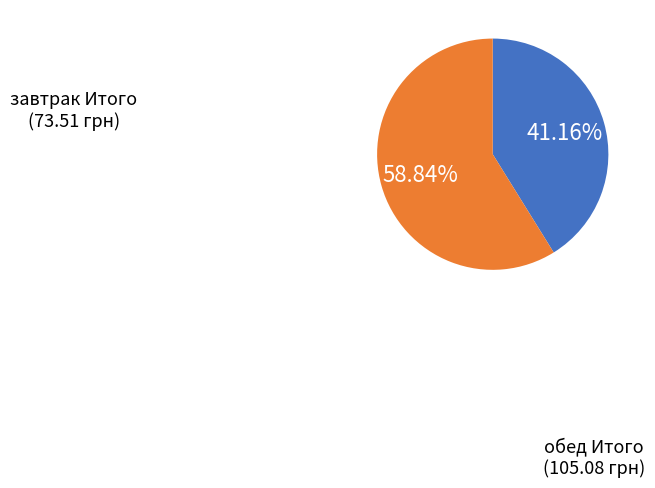

Is there a majority slice in this chart?

Yes